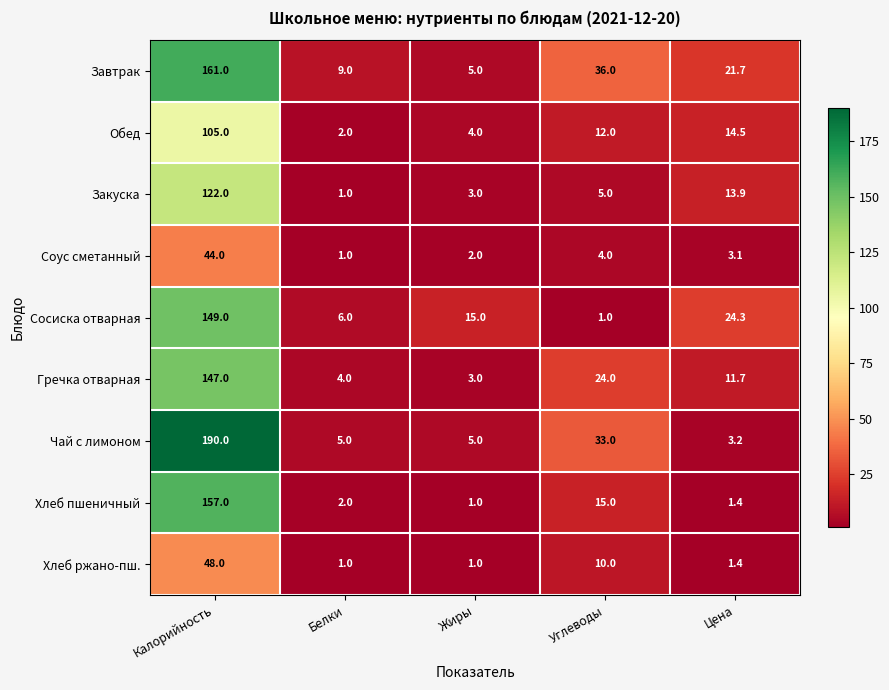

How many categories are shown in the chart?

5